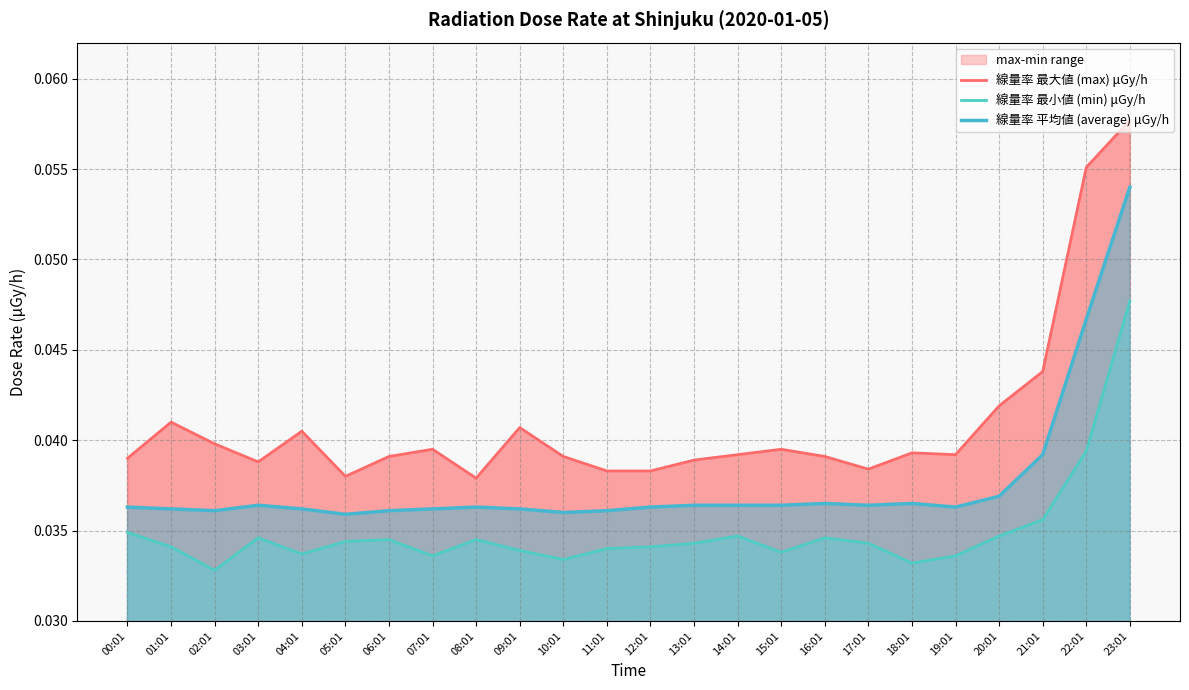

At which label is 線量率 平均値 (average) μGy/h closest to 0?

05:01